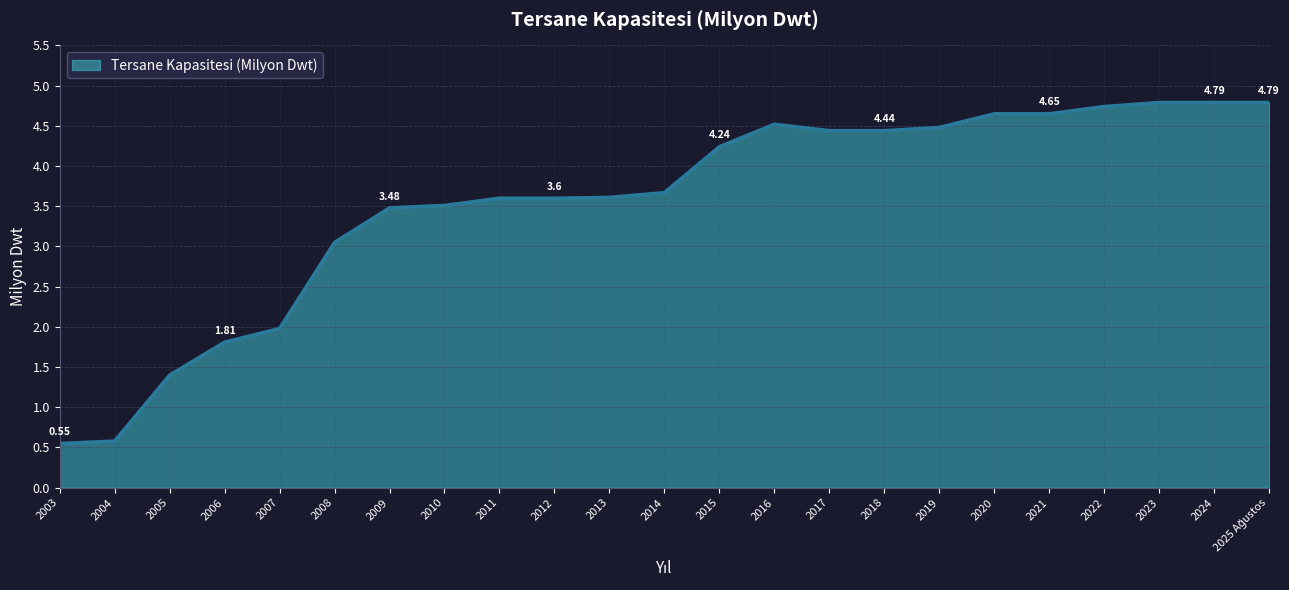

True or false: the data shows 6.3 at 2012.

False